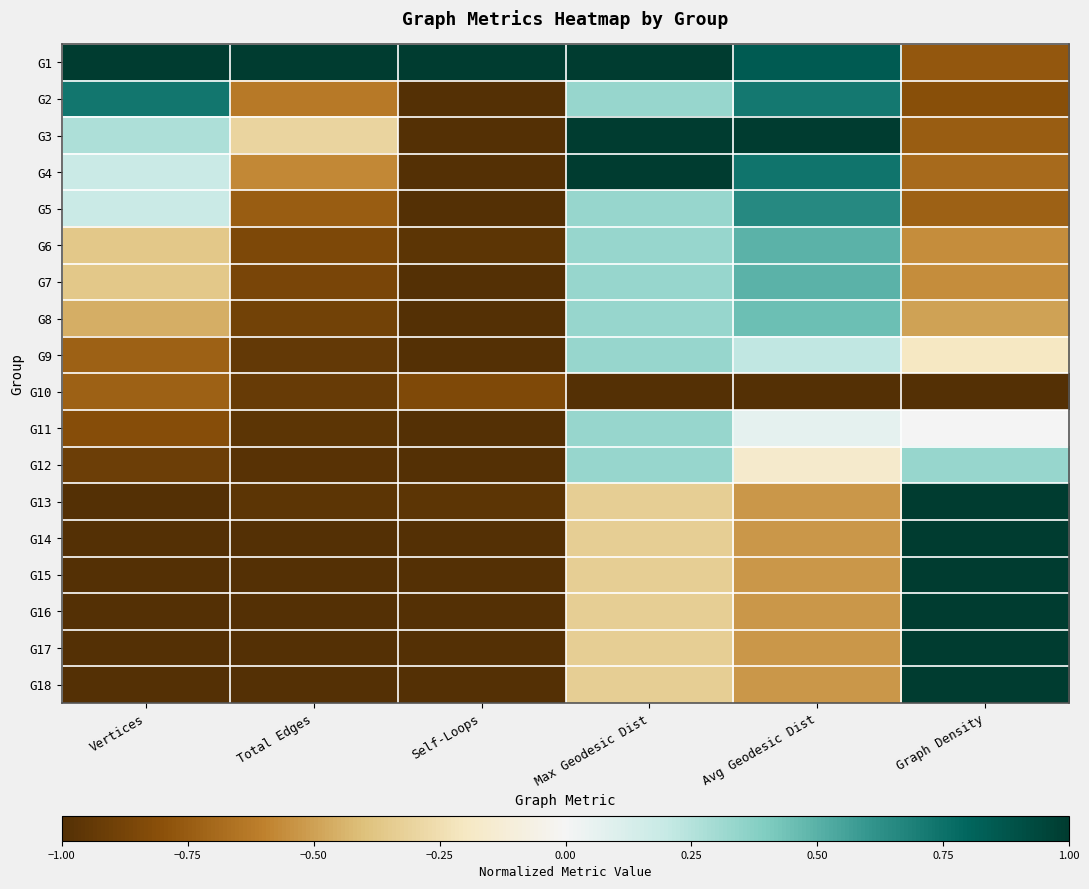

Reading left to right, extract all data points from this chart.

G1: Vertices=1.0	Total Edges=1.0	Self-Loops=1.0	Max Geodesic Dist=1.0	Avg Geodesic Dist=0.8	Graph Density=-0.8
G2: Vertices=0.7	Total Edges=-0.6	Self-Loops=-1.0	Max Geodesic Dist=0.3	Avg Geodesic Dist=0.7	Graph Density=-0.8
G3: Vertices=0.3	Total Edges=-0.3	Self-Loops=-1.0	Max Geodesic Dist=1.0	Avg Geodesic Dist=1.0	Graph Density=-0.8
G4: Vertices=0.2	Total Edges=-0.6	Self-Loops=-1.0	Max Geodesic Dist=1.0	Avg Geodesic Dist=0.7	Graph Density=-0.7
G5: Vertices=0.2	Total Edges=-0.7	Self-Loops=-1.0	Max Geodesic Dist=0.3	Avg Geodesic Dist=0.7	Graph Density=-0.7
G6: Vertices=-0.4	Total Edges=-0.8	Self-Loops=-1.0	Max Geodesic Dist=0.3	Avg Geodesic Dist=0.5	Graph Density=-0.6
G7: Vertices=-0.4	Total Edges=-0.9	Self-Loops=-1.0	Max Geodesic Dist=0.3	Avg Geodesic Dist=0.5	Graph Density=-0.6
G8: Vertices=-0.5	Total Edges=-0.9	Self-Loops=-1.0	Max Geodesic Dist=0.3	Avg Geodesic Dist=0.5	Graph Density=-0.5
G9: Vertices=-0.7	Total Edges=-0.9	Self-Loops=-1.0	Max Geodesic Dist=0.3	Avg Geodesic Dist=0.2	Graph Density=-0.2
G10: Vertices=-0.7	Total Edges=-0.9	Self-Loops=-0.8	Max Geodesic Dist=-1.0	Avg Geodesic Dist=-1.0	Graph Density=-1.0
G11: Vertices=-0.8	Total Edges=-1.0	Self-Loops=-1.0	Max Geodesic Dist=0.3	Avg Geodesic Dist=0.1	Graph Density=0.0
G12: Vertices=-0.9	Total Edges=-1.0	Self-Loops=-1.0	Max Geodesic Dist=0.3	Avg Geodesic Dist=-0.2	Graph Density=0.3
G13: Vertices=-1.0	Total Edges=-1.0	Self-Loops=-1.0	Max Geodesic Dist=-0.3	Avg Geodesic Dist=-0.5	Graph Density=1.0
G14: Vertices=-1.0	Total Edges=-1.0	Self-Loops=-1.0	Max Geodesic Dist=-0.3	Avg Geodesic Dist=-0.5	Graph Density=1.0
G15: Vertices=-1.0	Total Edges=-1.0	Self-Loops=-1.0	Max Geodesic Dist=-0.3	Avg Geodesic Dist=-0.5	Graph Density=1.0
G16: Vertices=-1.0	Total Edges=-1.0	Self-Loops=-1.0	Max Geodesic Dist=-0.3	Avg Geodesic Dist=-0.5	Graph Density=1.0
G17: Vertices=-1.0	Total Edges=-1.0	Self-Loops=-1.0	Max Geodesic Dist=-0.3	Avg Geodesic Dist=-0.5	Graph Density=1.0
G18: Vertices=-1.0	Total Edges=-1.0	Self-Loops=-1.0	Max Geodesic Dist=-0.3	Avg Geodesic Dist=-0.5	Graph Density=1.0